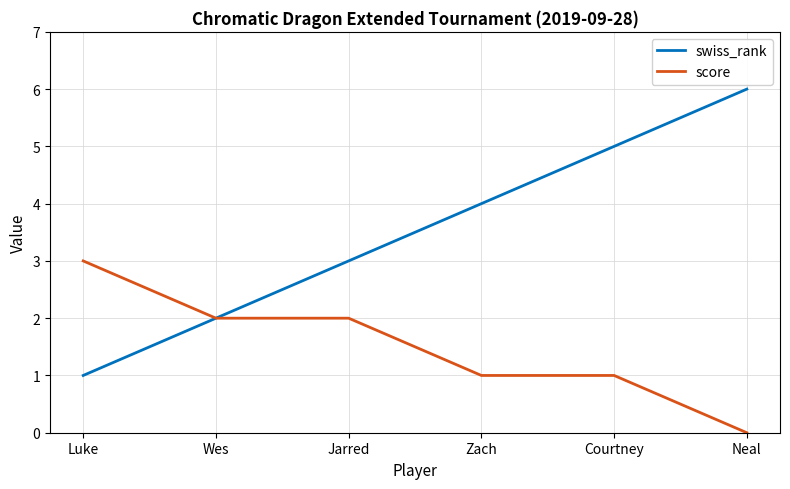

What position from the left is Wes?

2